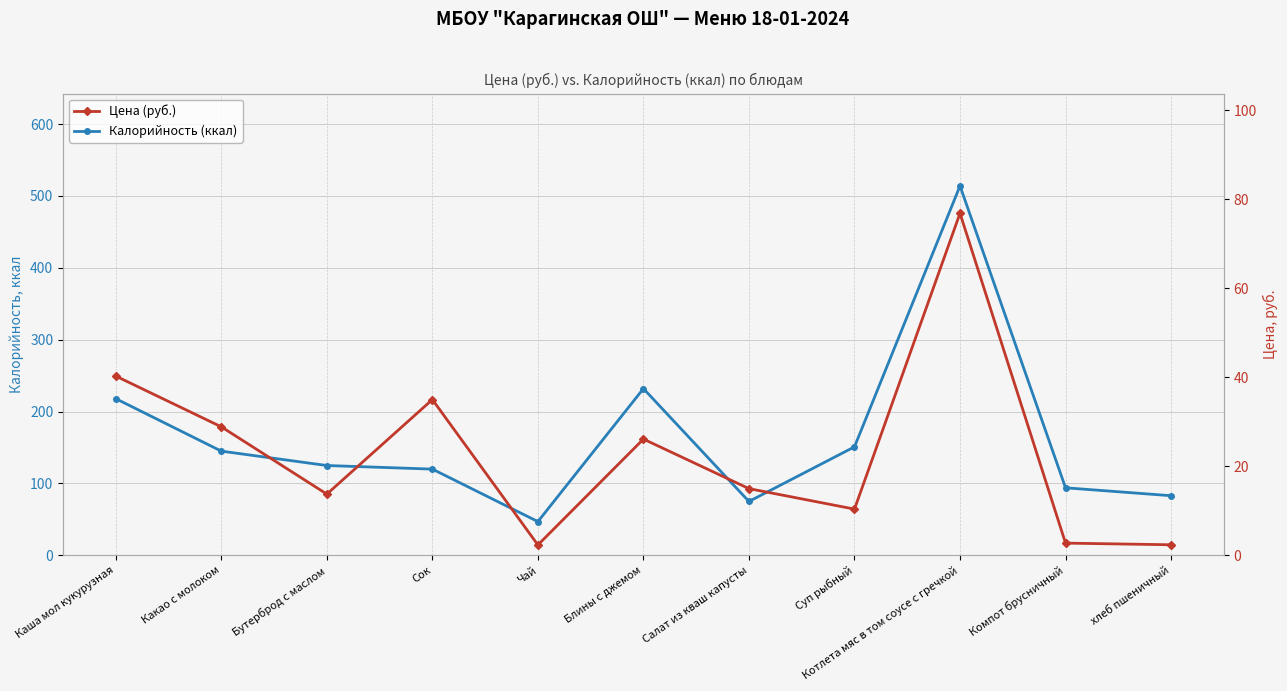

Reading left to right, list all the values displayed in this chart.

Калорийность (ккал): 218.0	145.0	125.0	120.0	47.0	232.0	75.0	151.0	514.0	94.0	83.0
Цена (руб.): 40.3	28.9	13.8	35.0	2.3	26.1	15.0	10.4	76.8	2.8	2.4